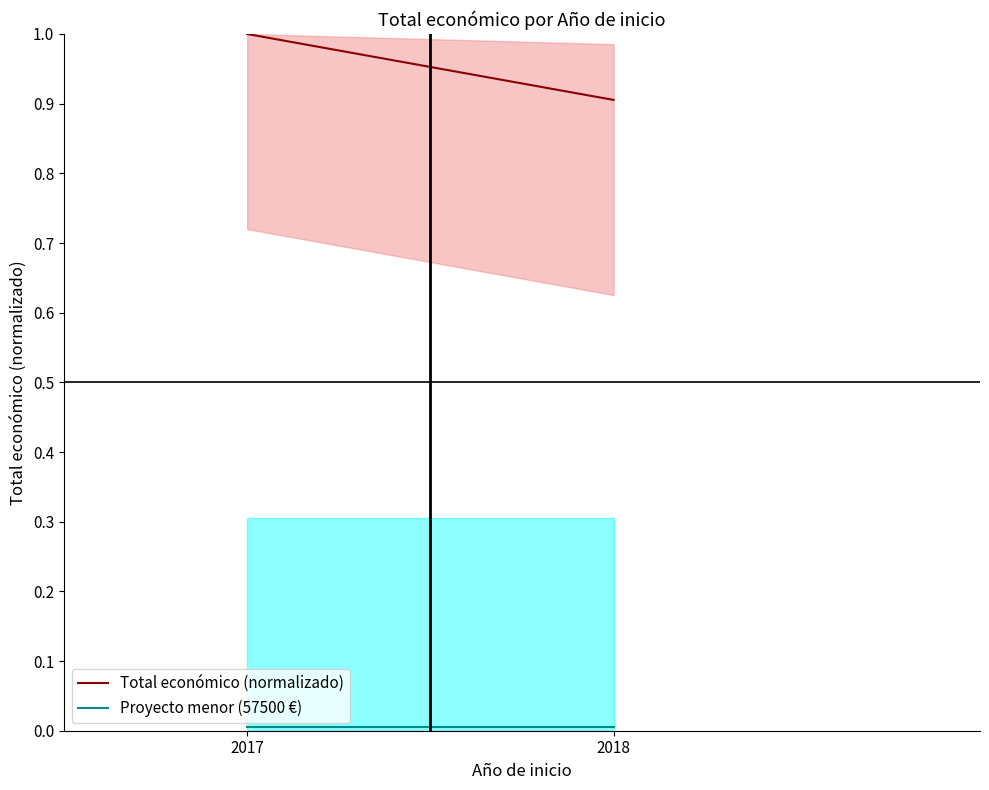

Reading right to left, what are all the values shown in this chart?

Total económico (normalizado): 0.9	1.0
Proyecto menor (57500 €): 0.0	0.0